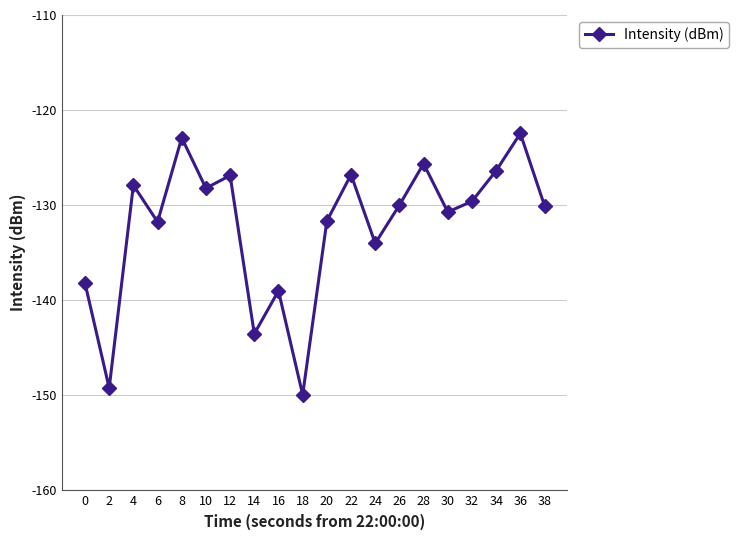

How many points are lower than both their immediate neighbors (excluding endpoints)?

7